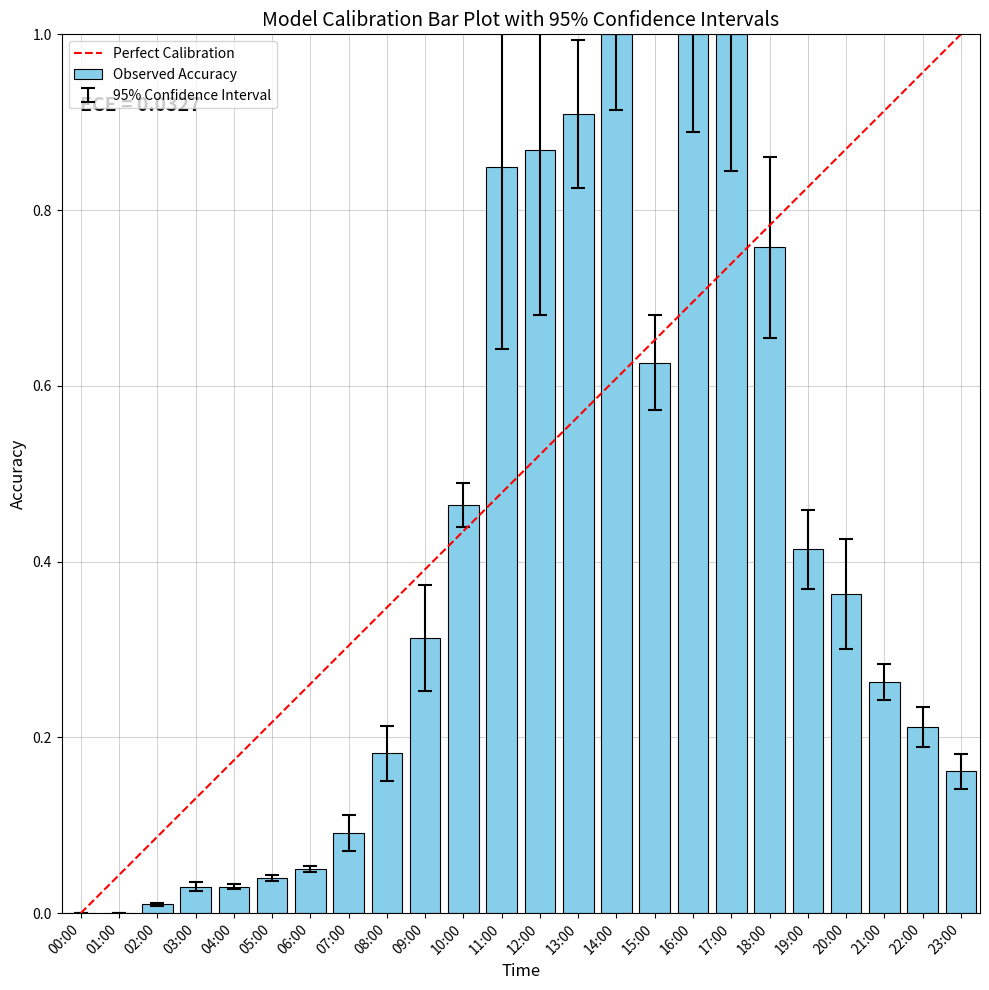

What is the sum of the values at 16:00 and 09:00?

1.3